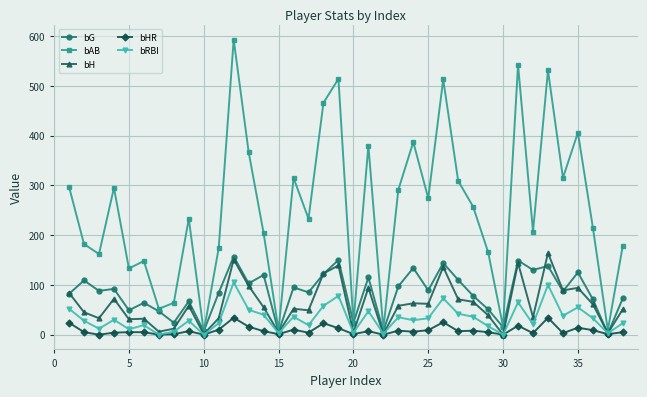

What are all the series names shown in the legend?

bG, bAB, bH, bHR, bRBI